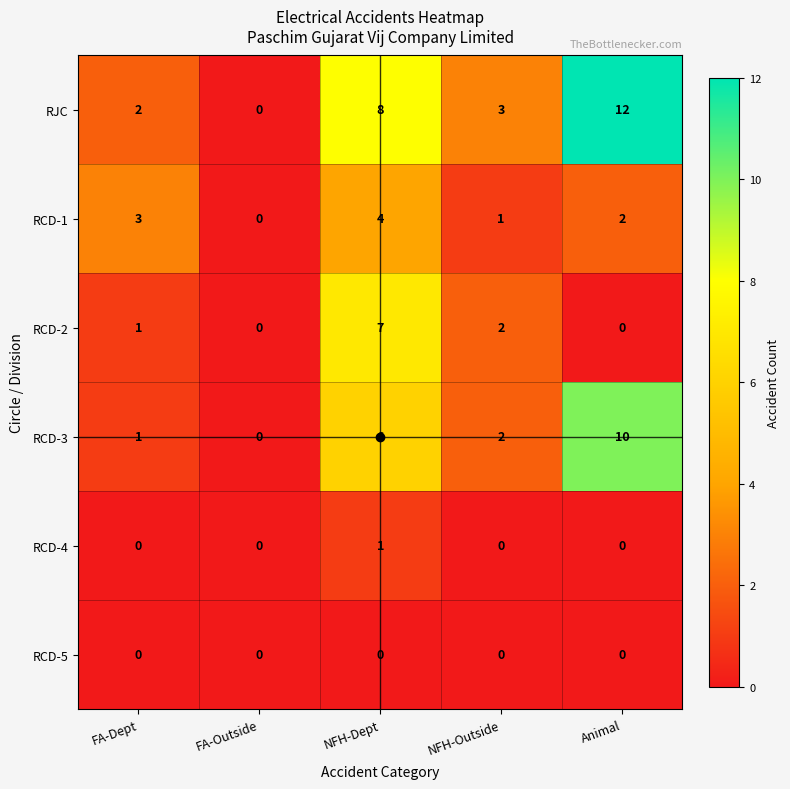

Which series has the largest total across all categories?

RJC